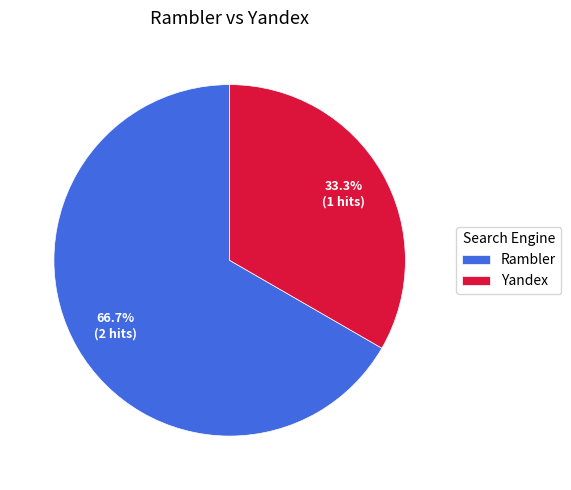

What is the total percentage of Yandex and Rambler?

100.0%